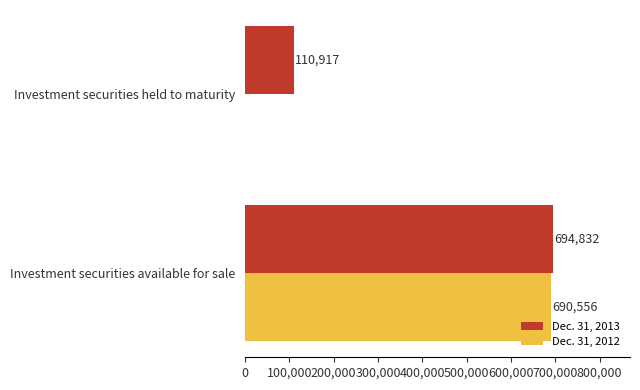

Count the number of categories in the chart.

2